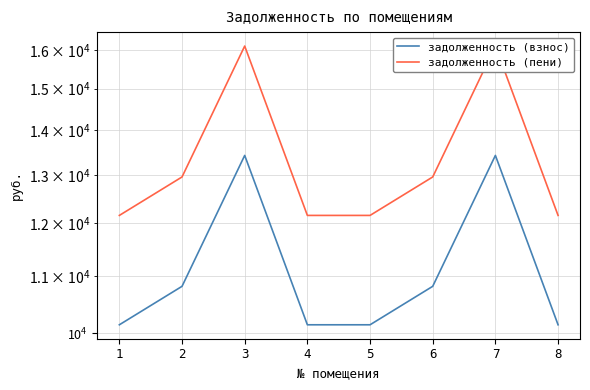

What is the maximum value for задолженность (пени)?

16099.5